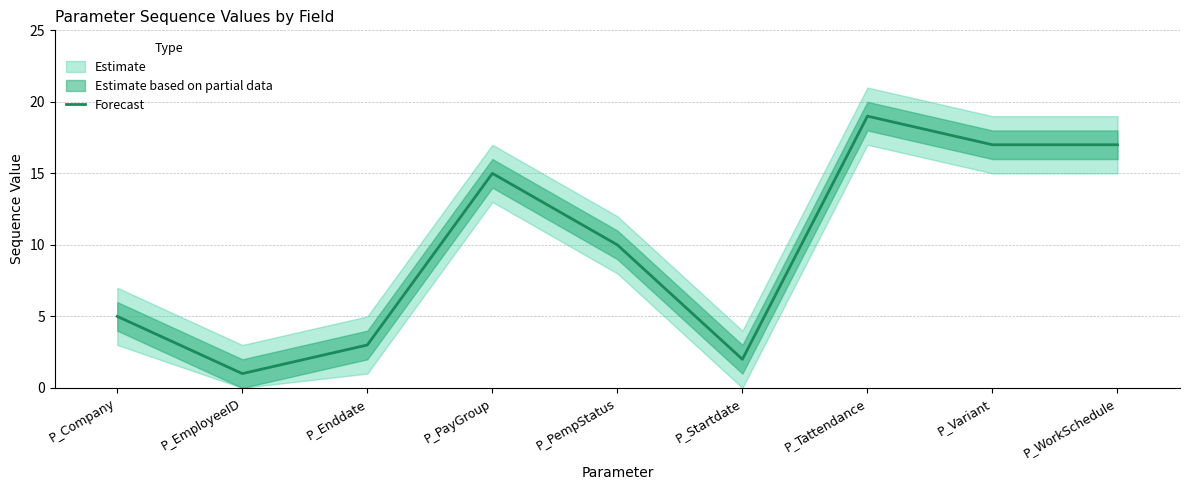

How many interior local peaks (higher than both neighbors) does the data have?

2